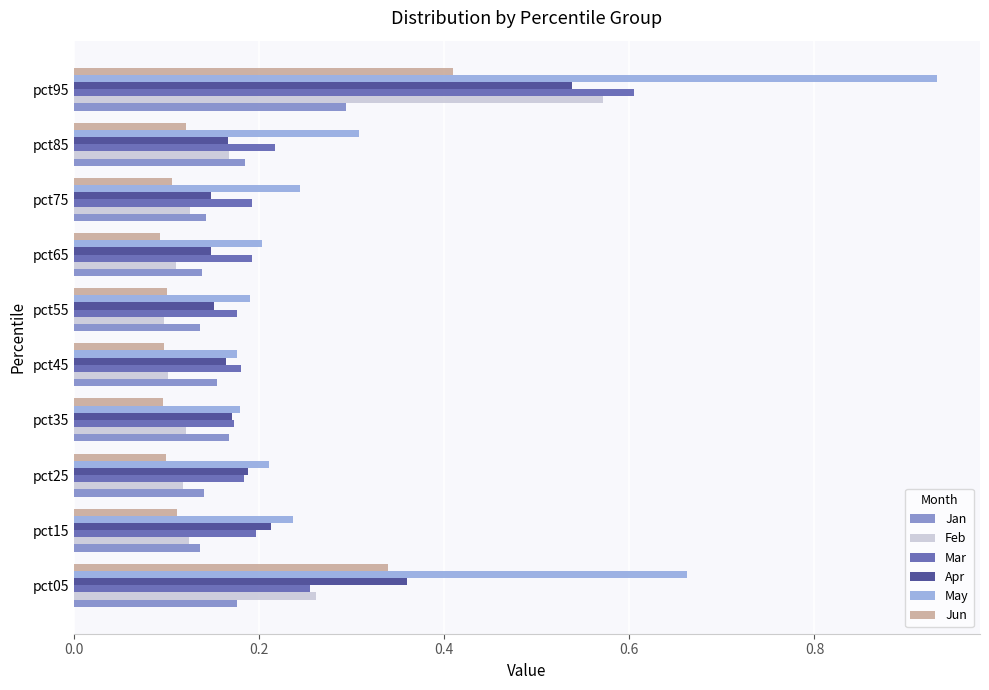

Which series has the widest spread of values?

May